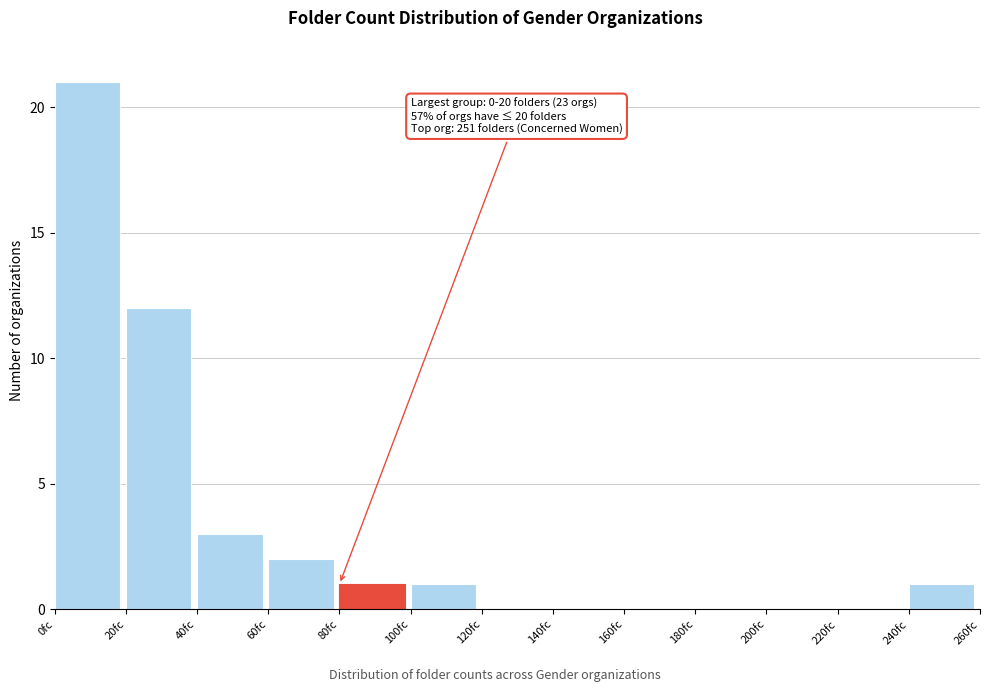

Which range on the x-axis has the tallest bar?

0 to 20